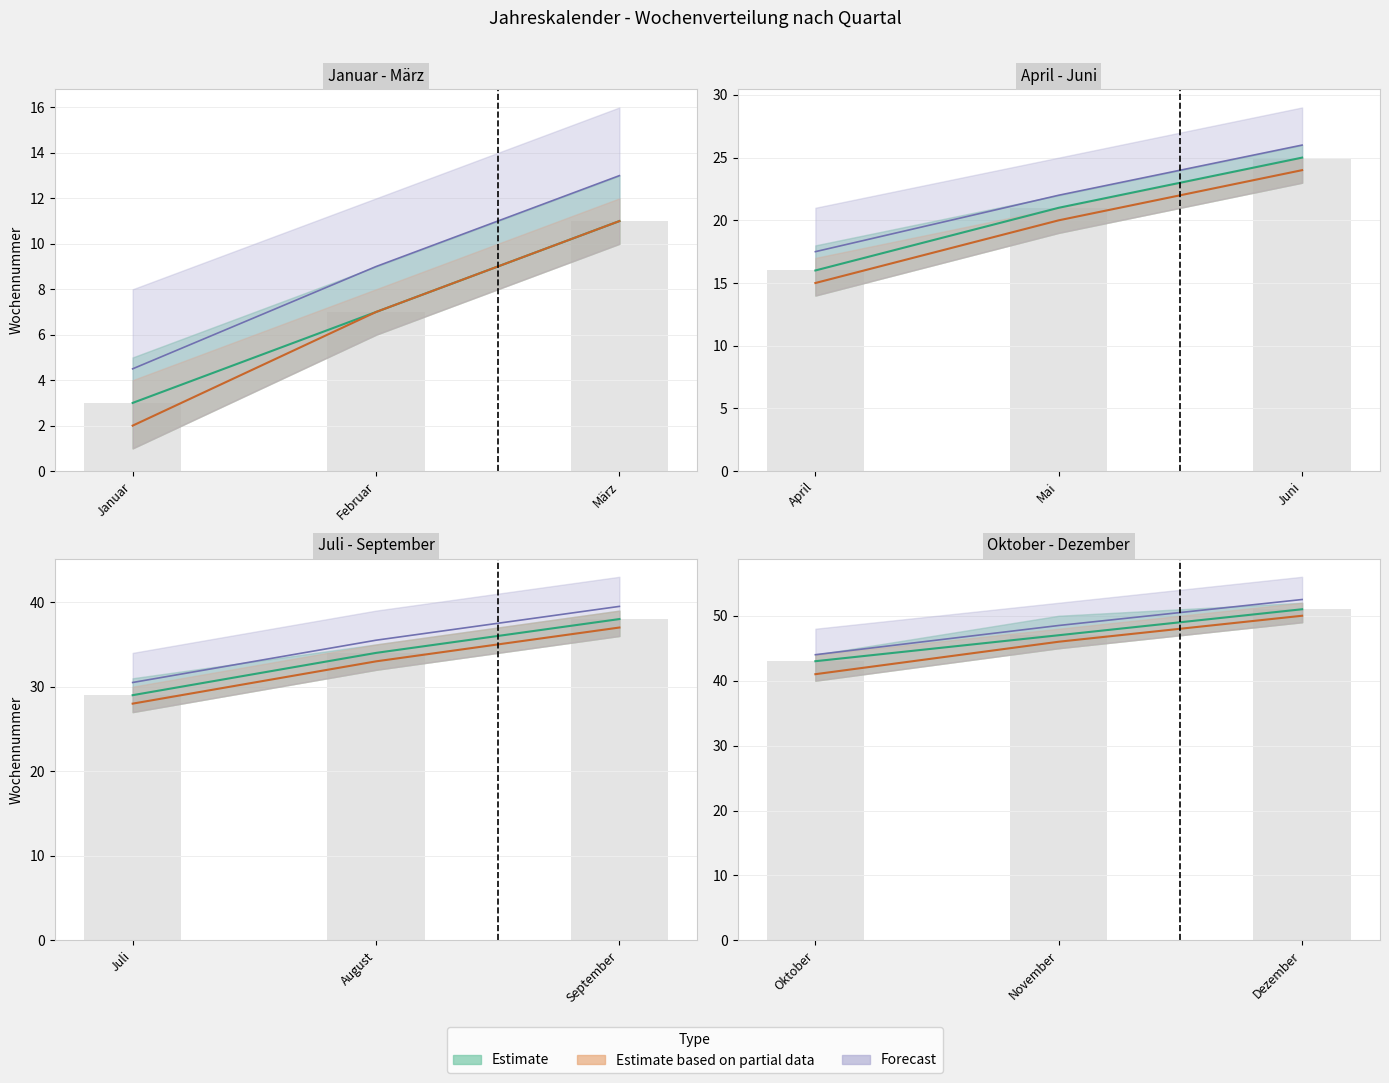

Rank the categories by Woche_low value from lowest to highest.

0, 1, 2, 3, 4, 5, 6, 7, 8, 9, 10, 11